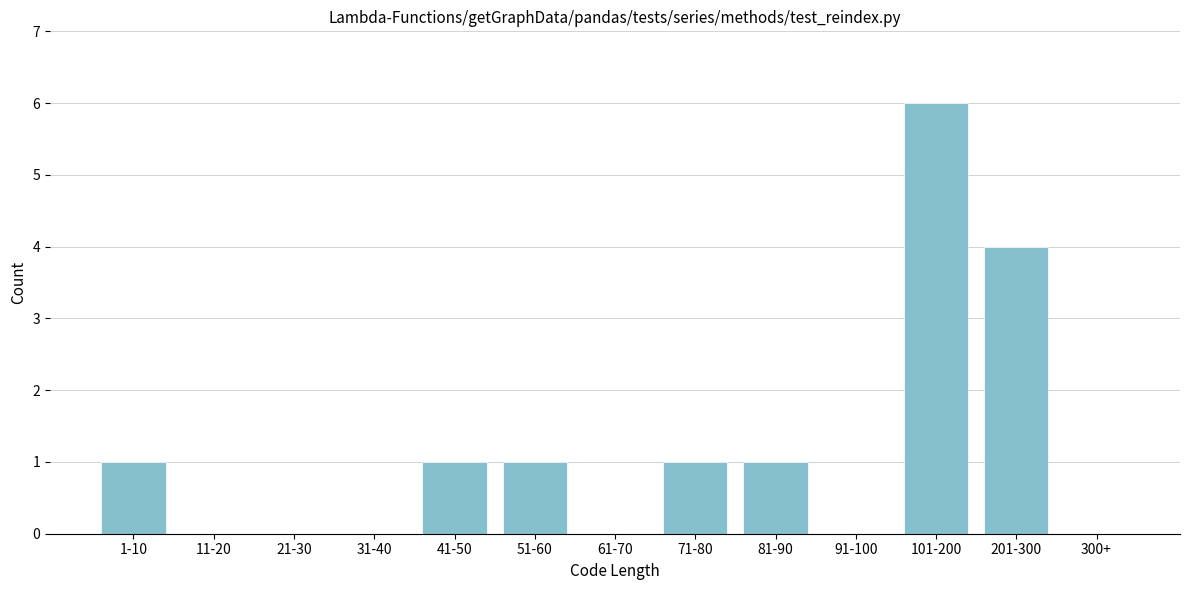

Reading left to right, what are all the values shown in this chart?

1-10=1	11-20=0	21-30=0	31-40=0	41-50=1	51-60=1	61-70=0	71-80=1	81-90=1	91-100=0	101-200=6	201-300=4	300+=0